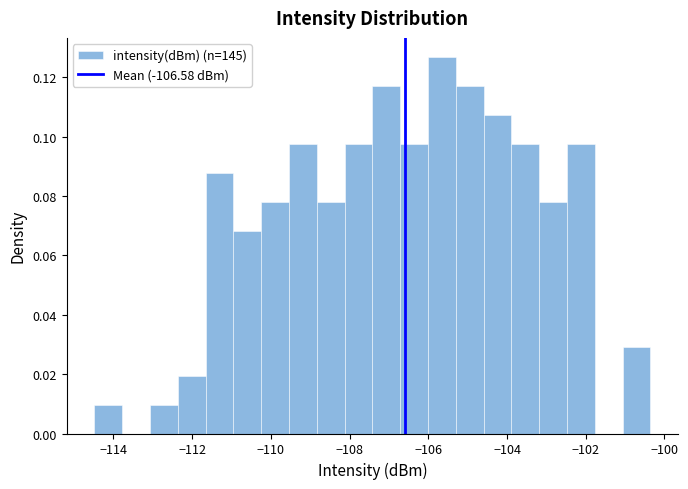

Read against the x-axis, roughly where is the centre of the tallest bar?

-105.6